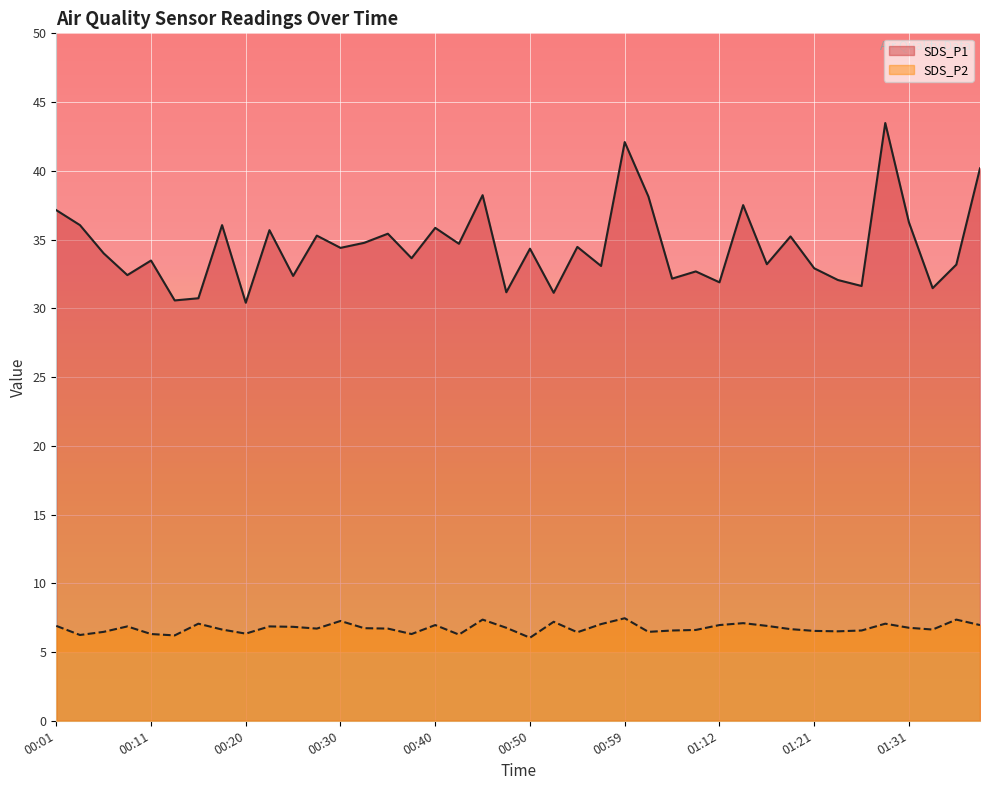

Which series changed the most between 00:23 and 00:54?

SDS_P1